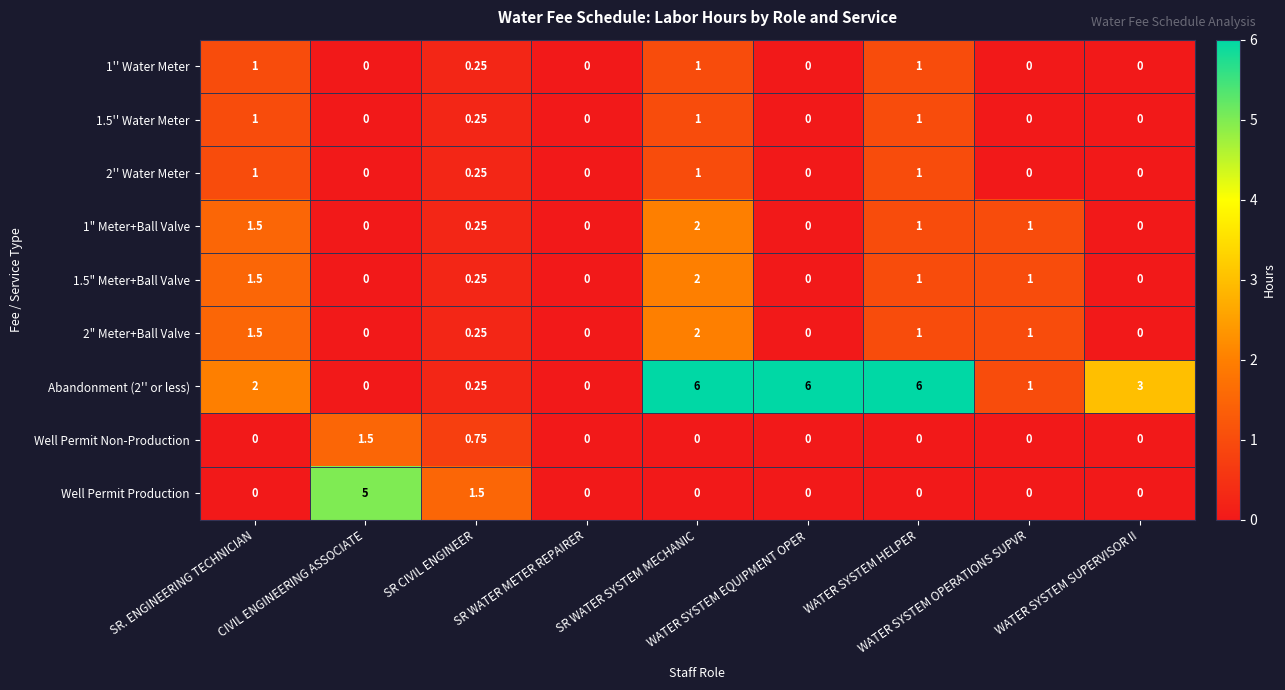

Count the number of data series in this chart.

9